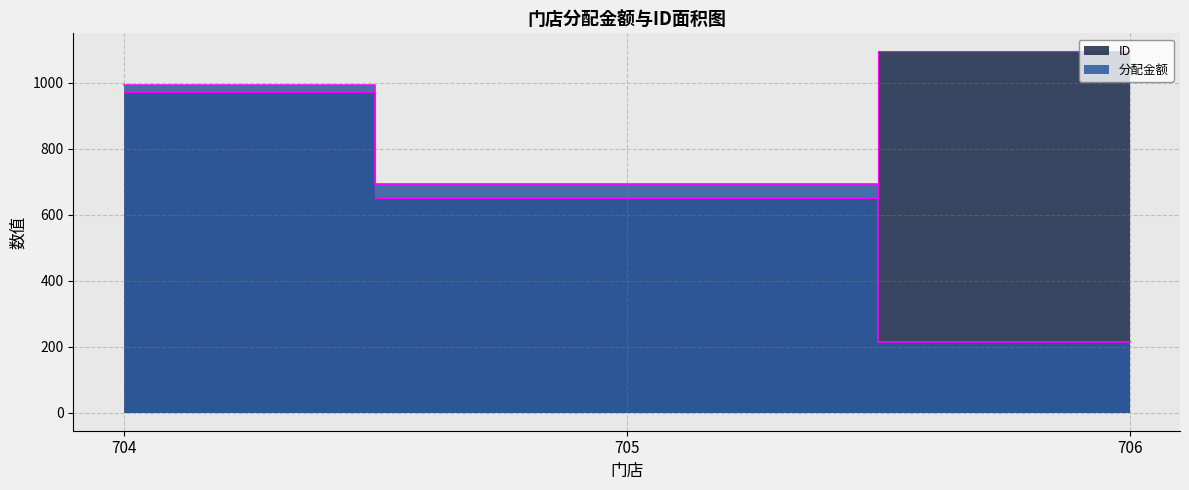

Rank the series at 706 from lowest to highest value.

分配金额, ID